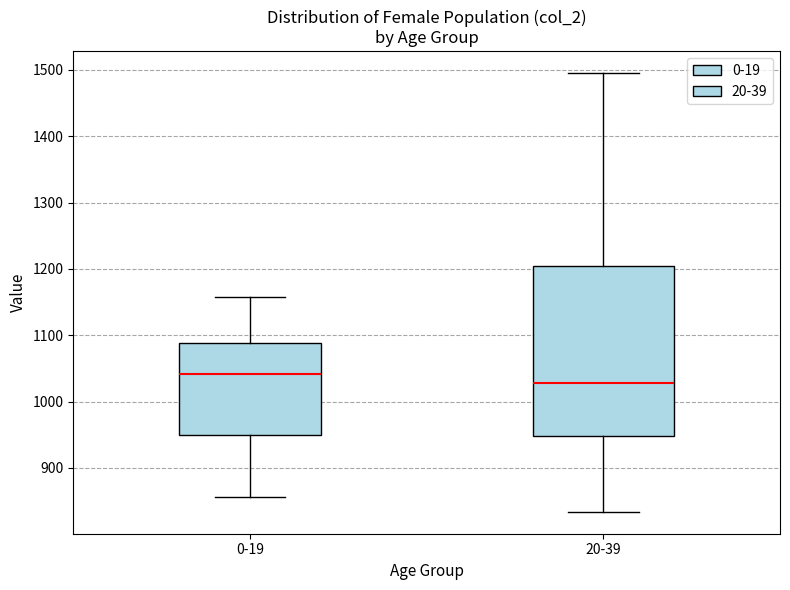

Which box has the lowest median line?

20-39